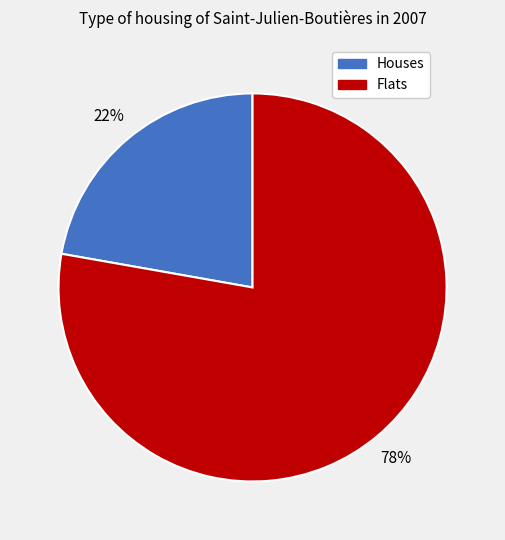

To the nearest percent, what is the difference between the largest and smallest slice percentages?

56%